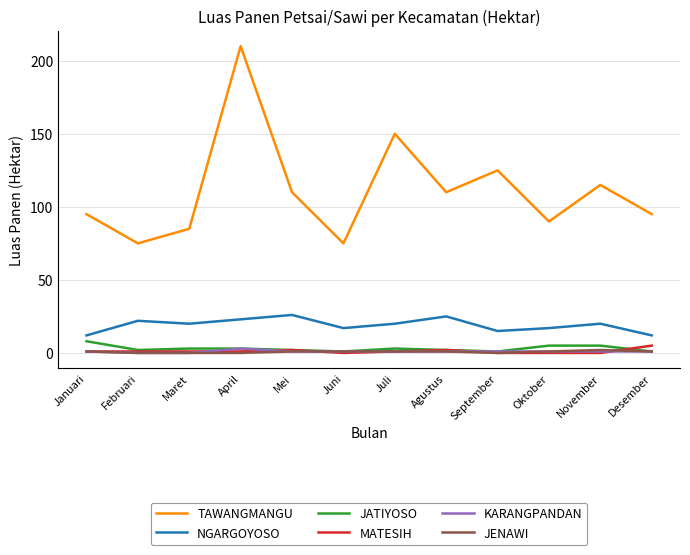

Reading right to left, extract all data points from this chart.

TAWANGMANGU: Desember=95	November=115	Oktober=90	September=125	Agustus=110	Juli=150	Juni=75	Mei=110	April=210	Maret=85	Februari=75	Januari=95
NGARGOYOSO: Desember=12	November=20	Oktober=17	September=15	Agustus=25	Juli=20	Juni=17	Mei=26	April=23	Maret=20	Februari=22	Januari=12
JATIYOSO: Desember=1	November=5	Oktober=5	September=1	Agustus=2	Juli=3	Juni=1	Mei=2	April=3	Maret=3	Februari=2	Januari=8
MATESIH: Desember=5	November=0	Oktober=0	September=0	Agustus=2	Juli=1	Juni=0	Mei=2	April=1	Maret=1	Februari=1	Januari=1
KARANGPANDAN: Desember=1	November=1	Oktober=1	September=1	Agustus=1	Juli=1	Juni=1	Mei=1	April=3	Maret=0	Februari=0	Januari=1
JENAWI: Desember=1	November=2	Oktober=1	September=0	Agustus=1	Juli=1	Juni=1	Mei=1	April=0	Maret=0	Februari=0	Januari=1